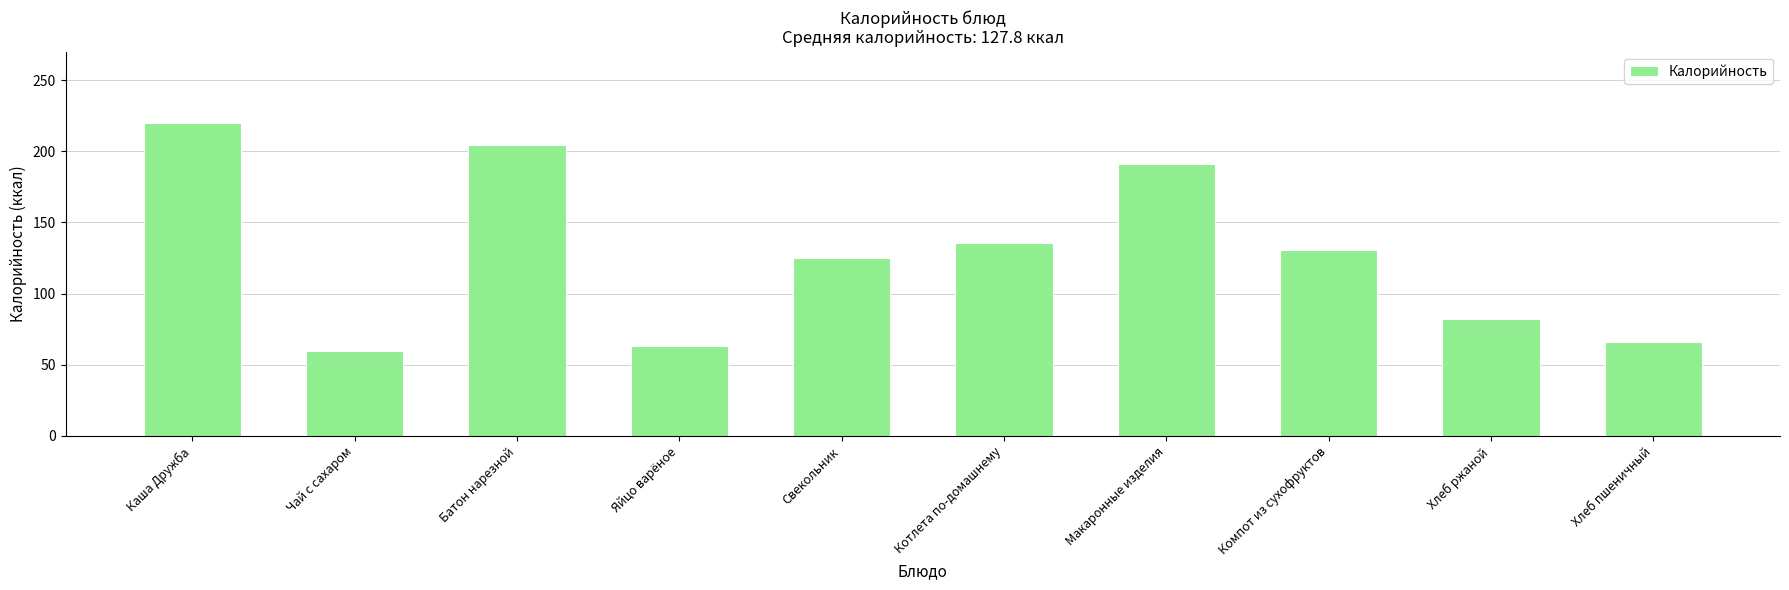

At which category does the chart reach its minimum across all series?

Чай с сахаром